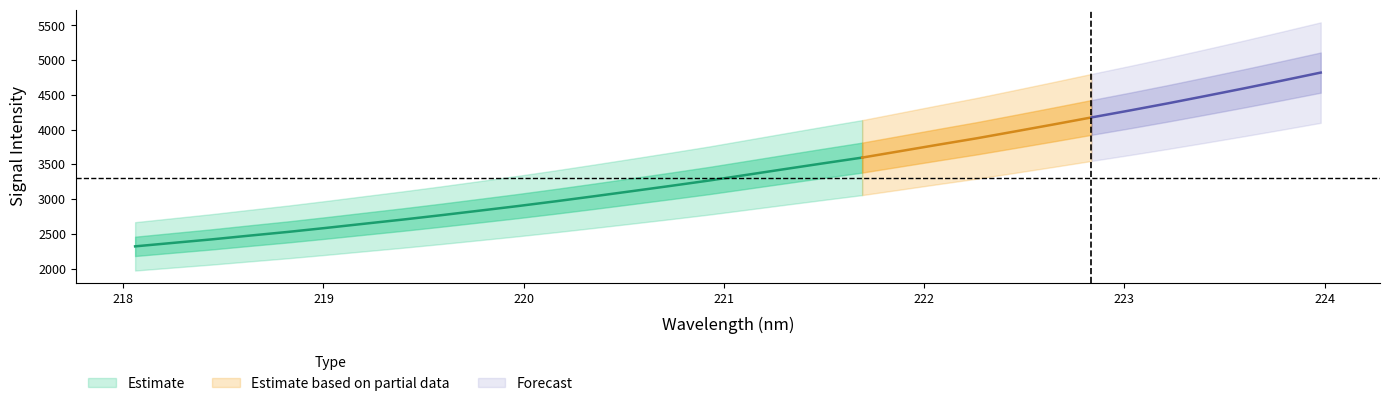

Is this an area chart (filled region under the line)?

No